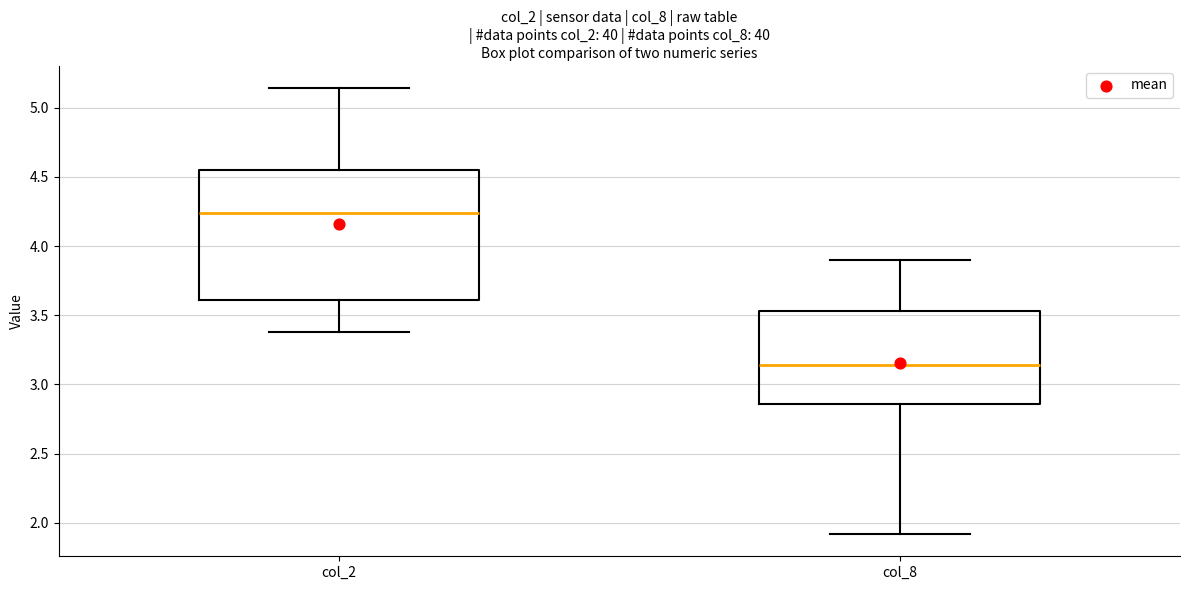

Which box has the lowest median line?

col_8